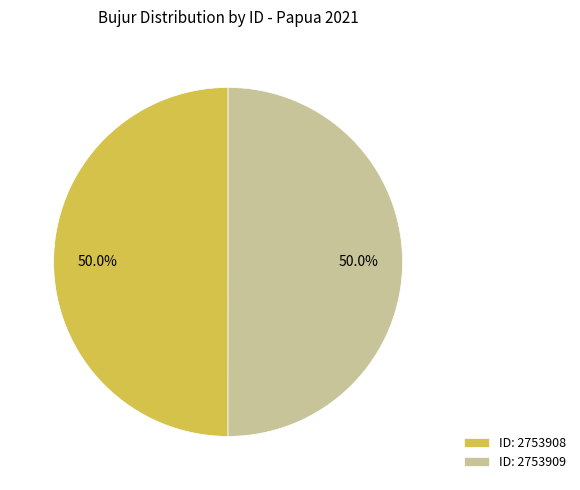

Combined, do ID: 2753909 and ID: 2753908 account for over 50%?

Yes